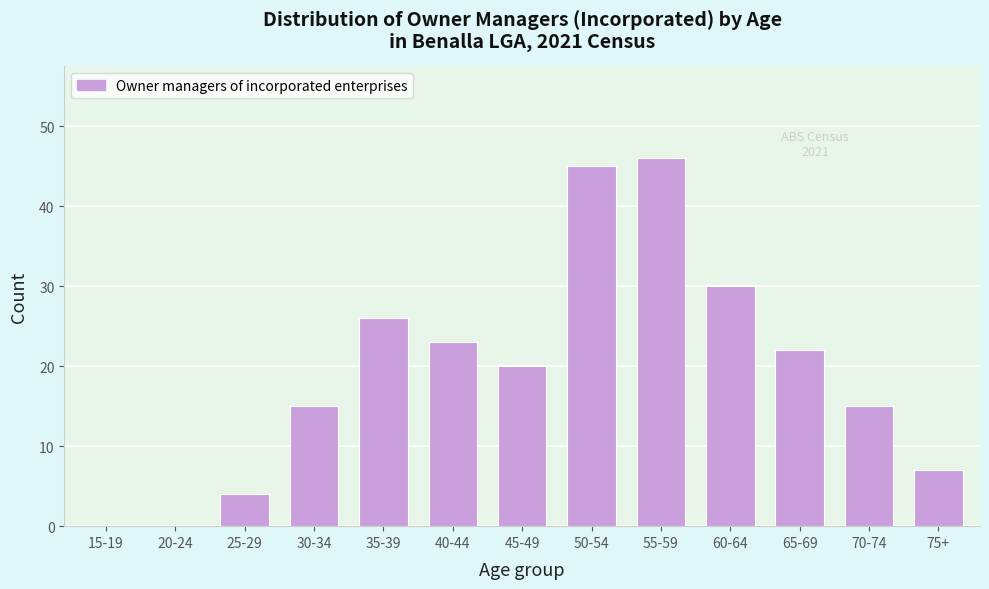

Reading right to left, extract all data points from this chart.

75+=7	70-74=15	65-69=22	60-64=30	55-59=46	50-54=45	45-49=20	40-44=23	35-39=26	30-34=15	25-29=4	20-24=0	15-19=0